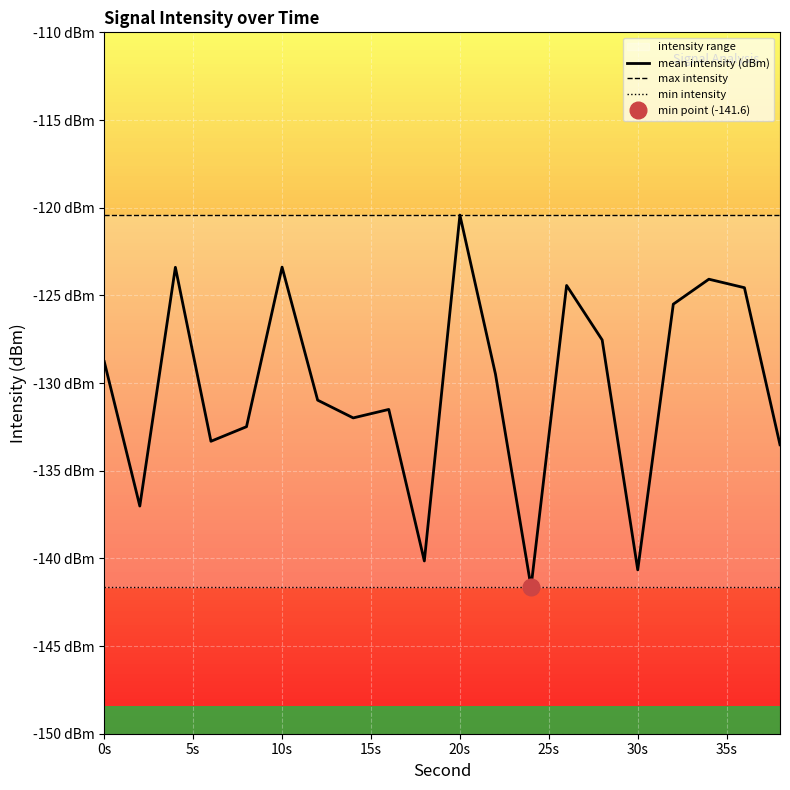

How many data points does each series have?

20